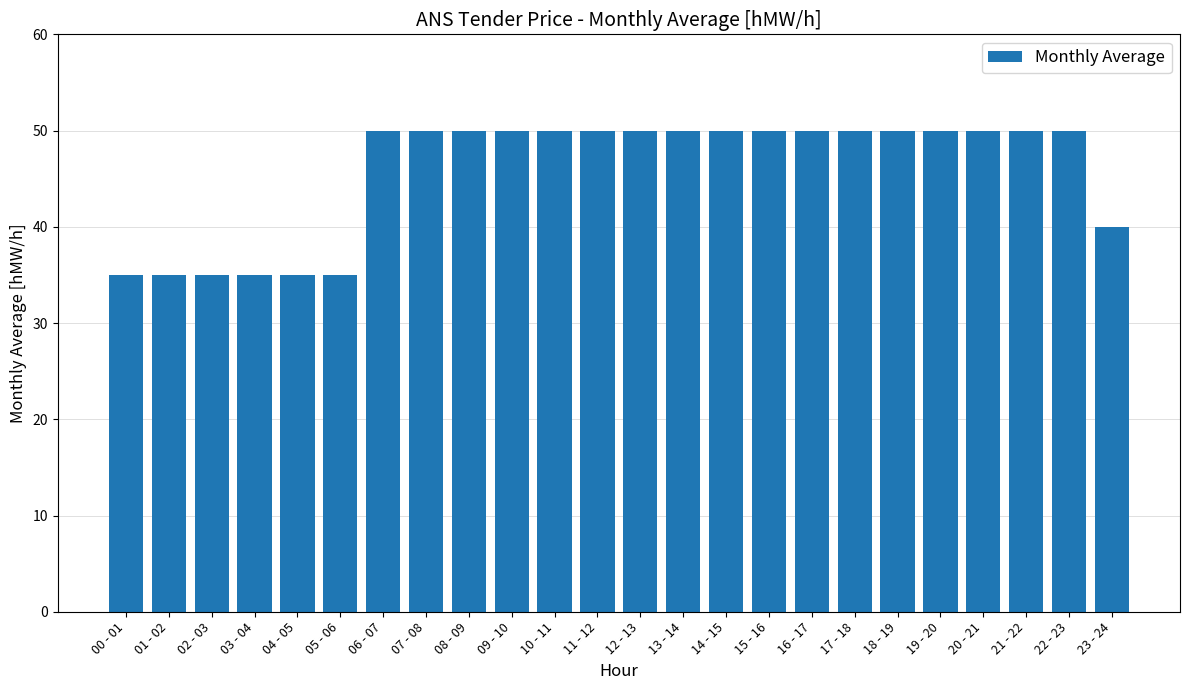

The value at 22 - 23 is 69. True or false?

False